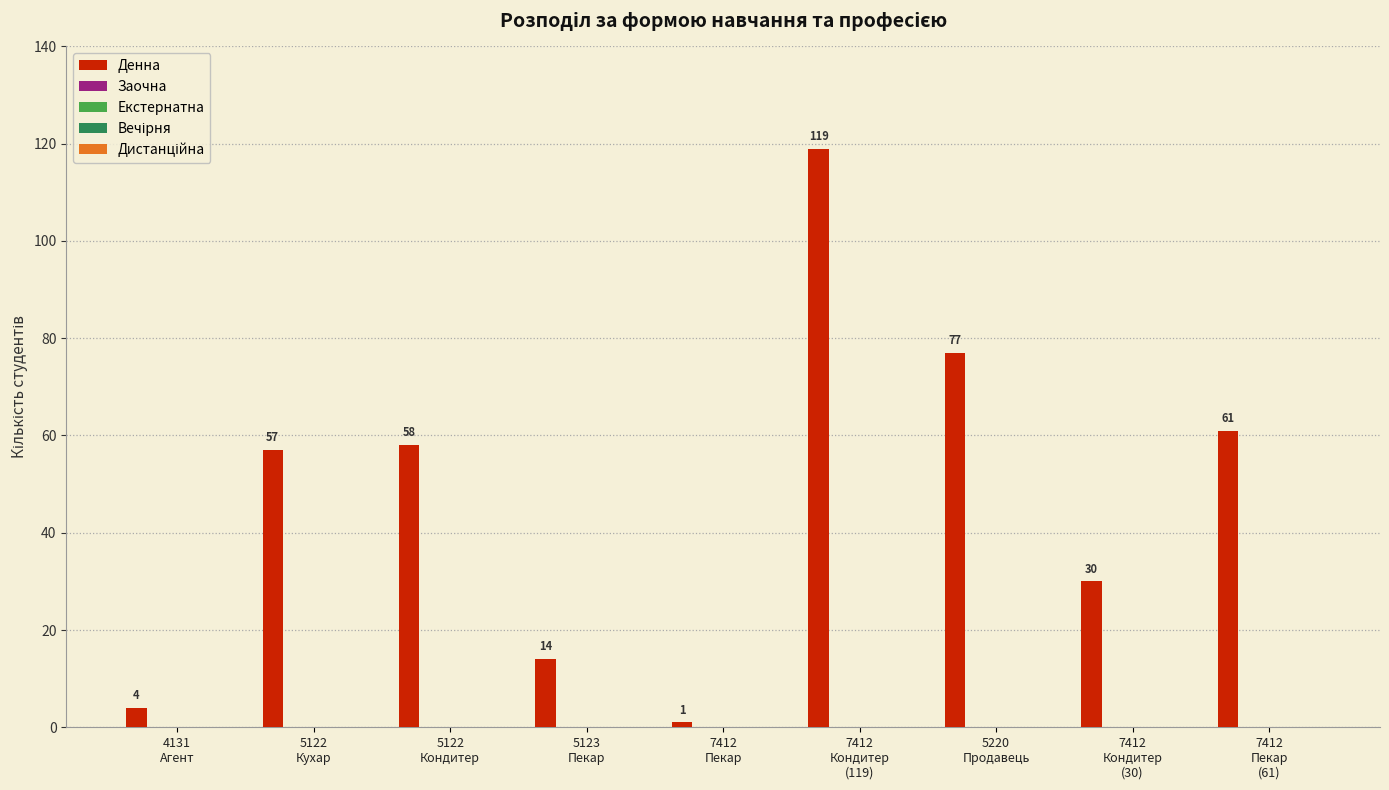

What is the greatest value displayed?

119